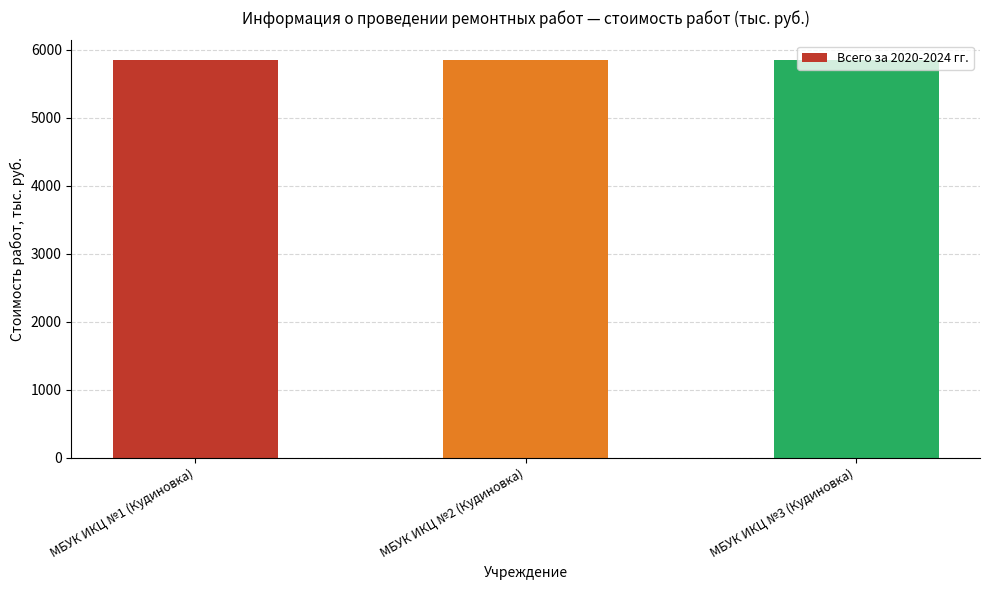

The chart shows a value of 8645.6 at МБУК ИКЦ №2 (Кудиновка). True or false?

False